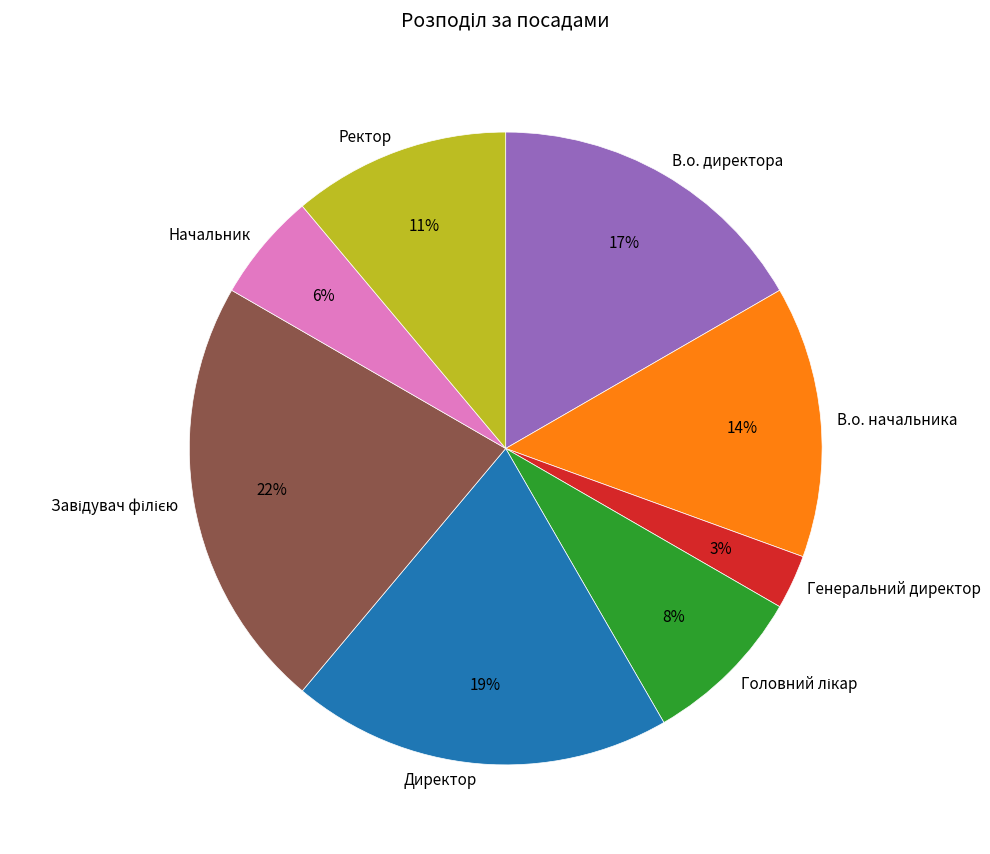

How many slices are in this pie chart?

8